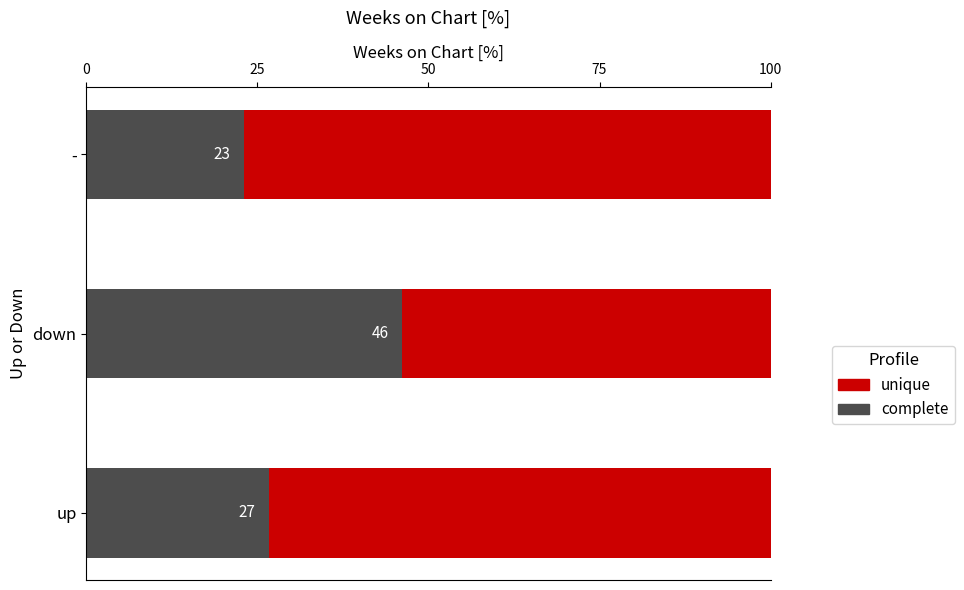

Is it true that complete equals 26.7 at up?

True